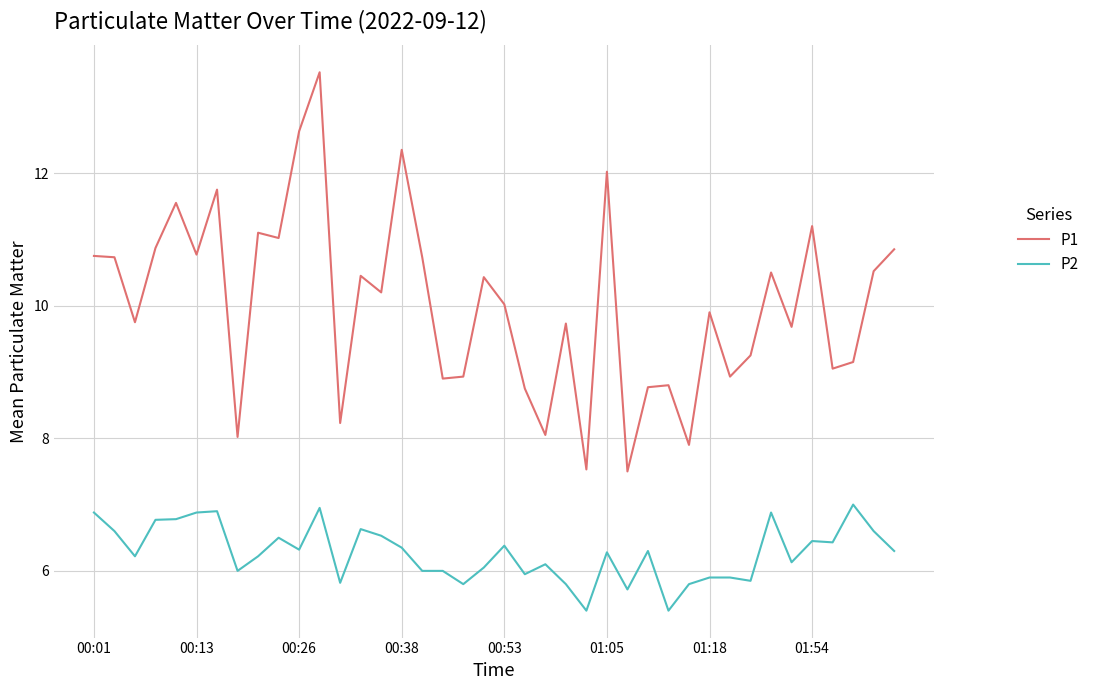

Which series has the largest total across all categories?

P1